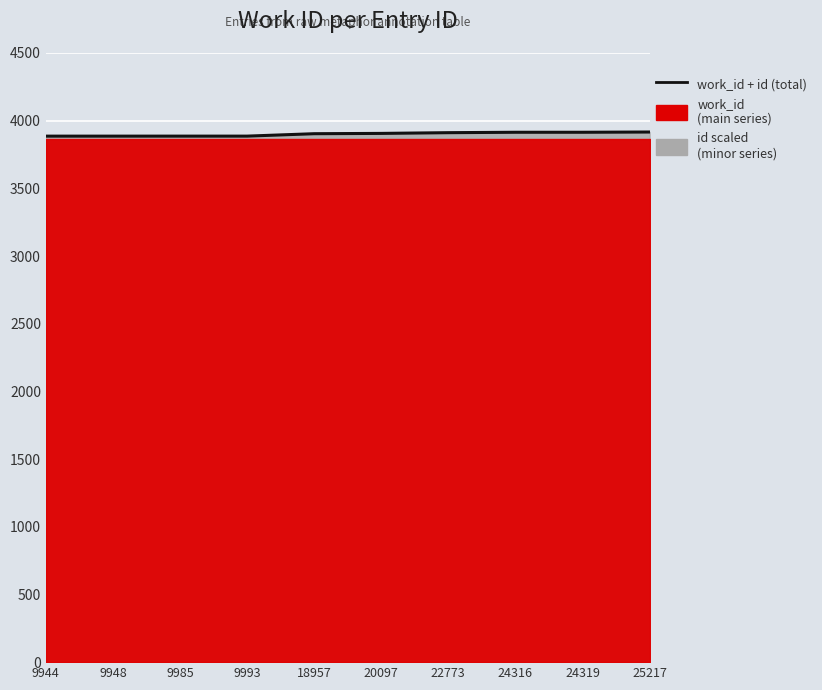

How many data points are less than 3906?

5